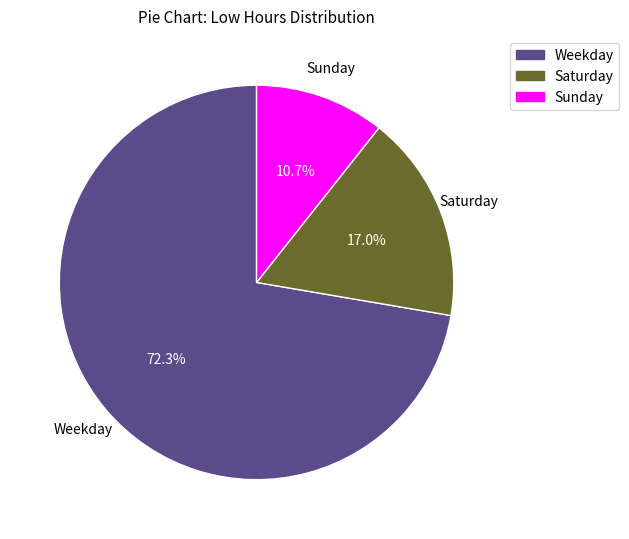

Is there a majority slice in this chart?

Yes